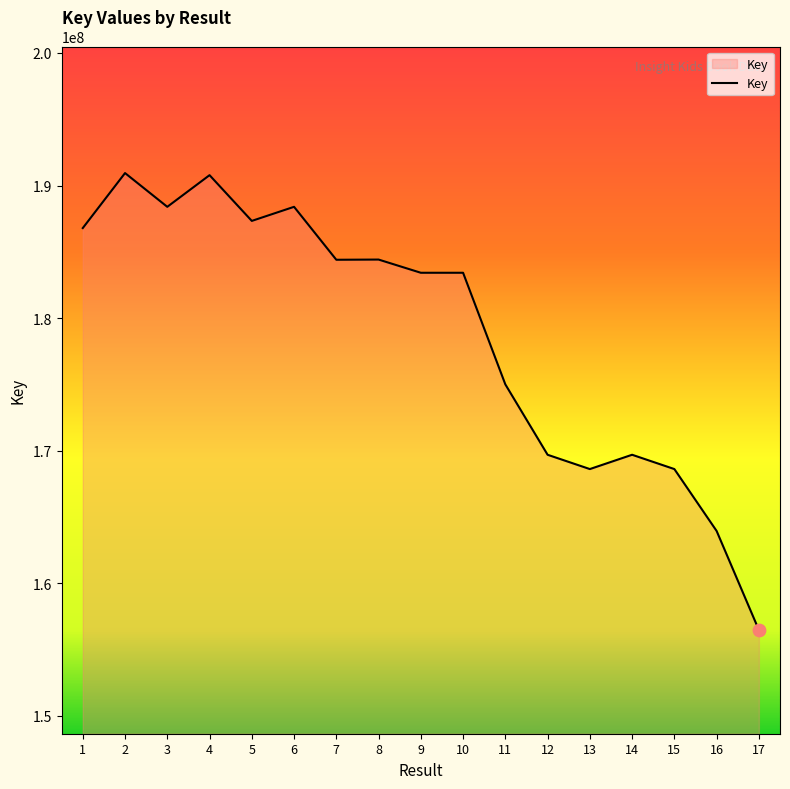

Which has a higher value, 1 or 3?

3